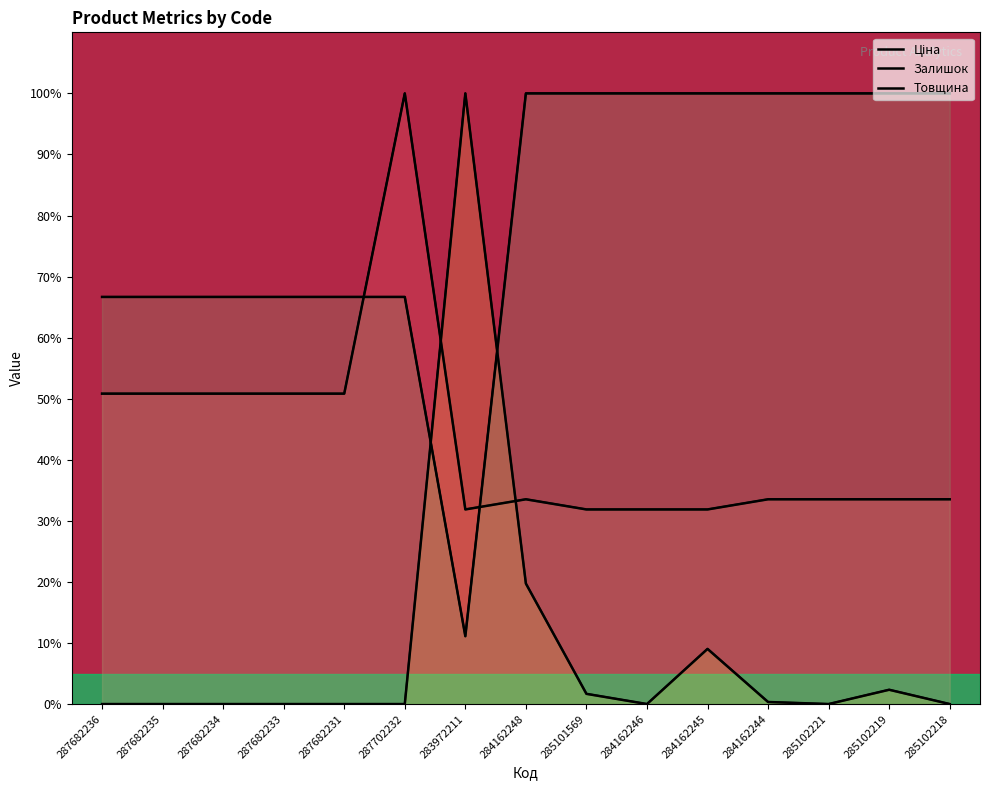

What are all the series names shown in the legend?

Ціна, Залишок, Товщина